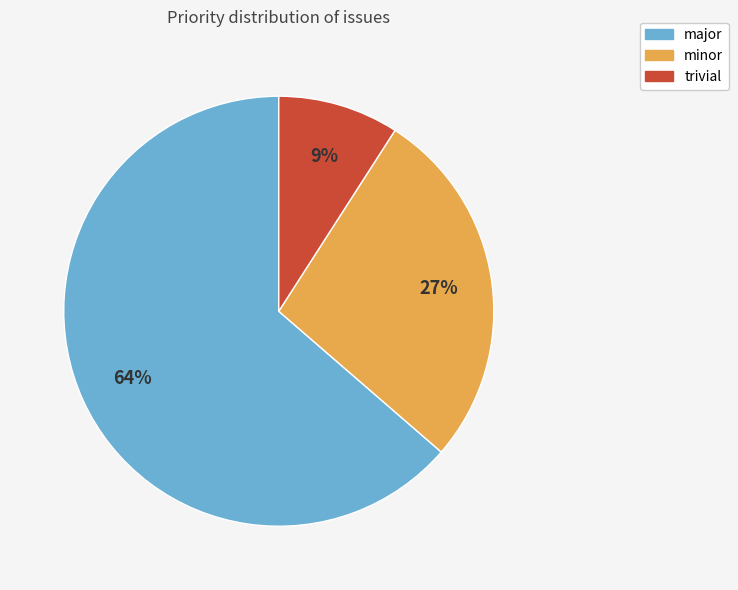

How many slices are in this pie chart?

3